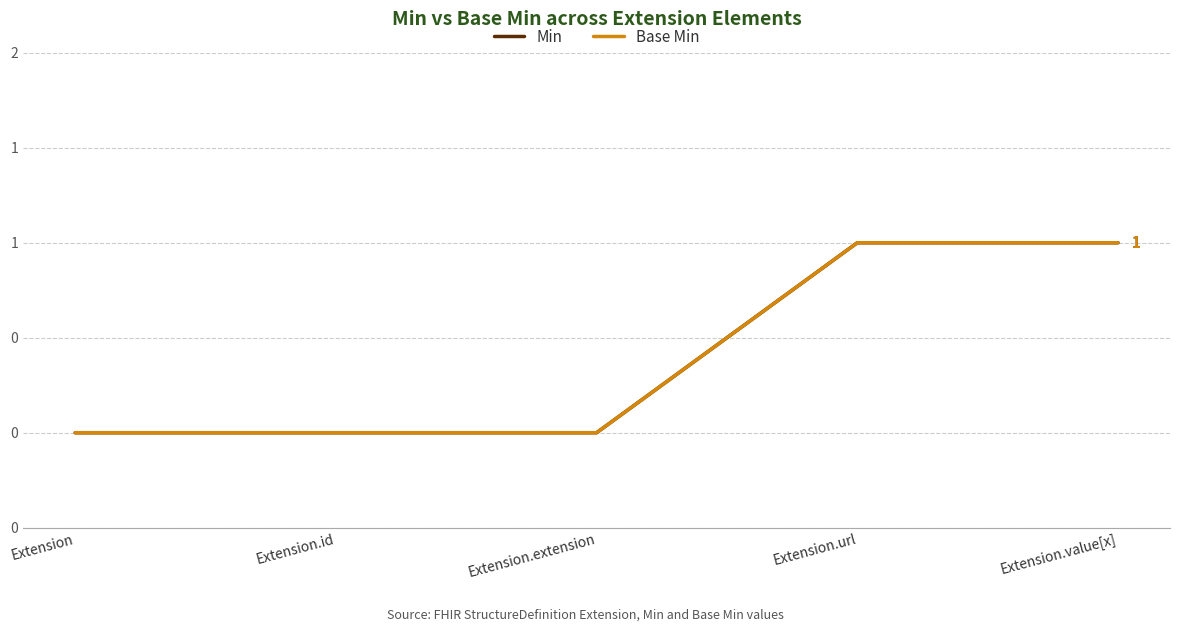

The Min series shows 0 at Extension.id. True or false?

True